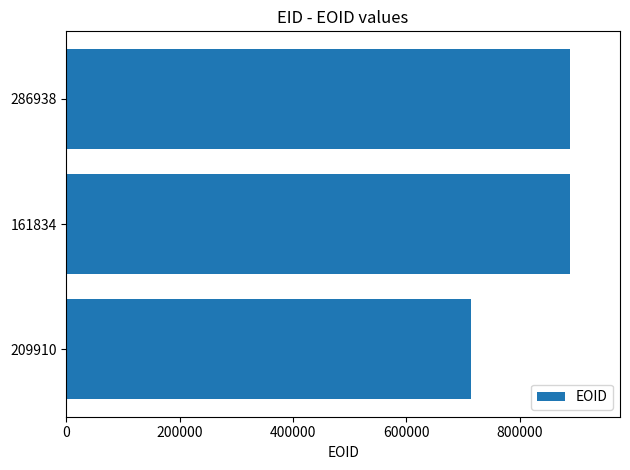

What is the difference between the maximum and minimum values?

173187